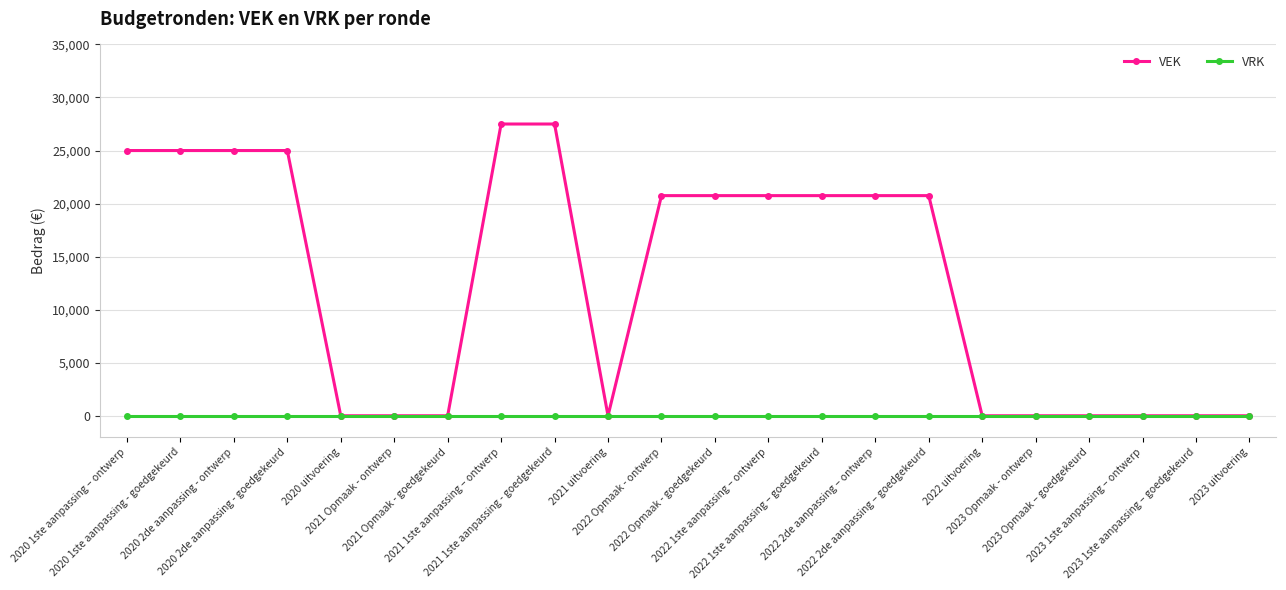

How many lines are shown in the chart?

2